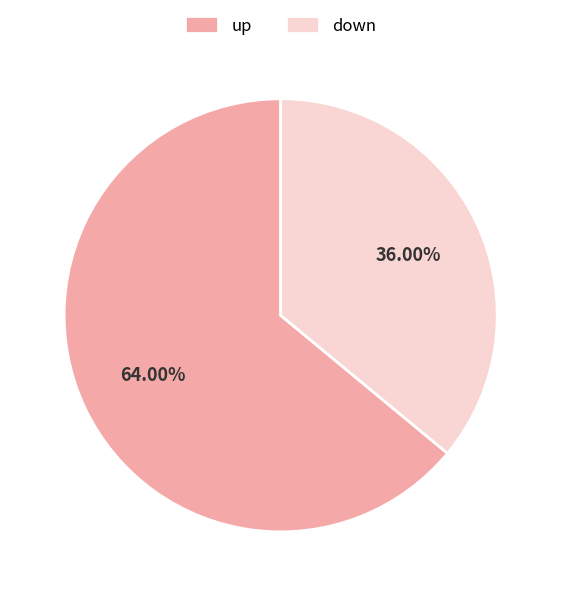

Which slice represents more than half of the pie?

up